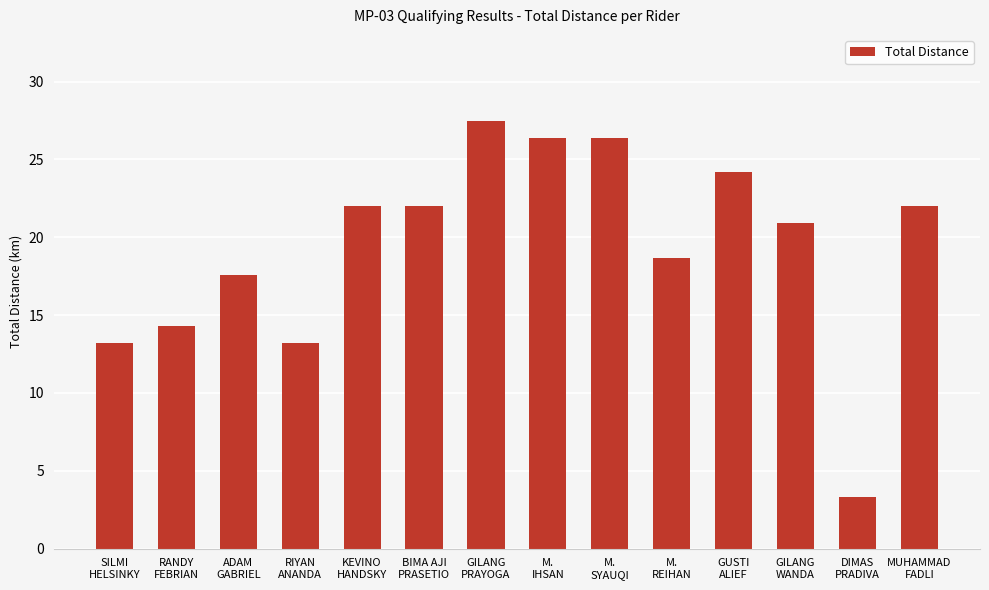

What is the difference between the second highest and minimum values?

23.1